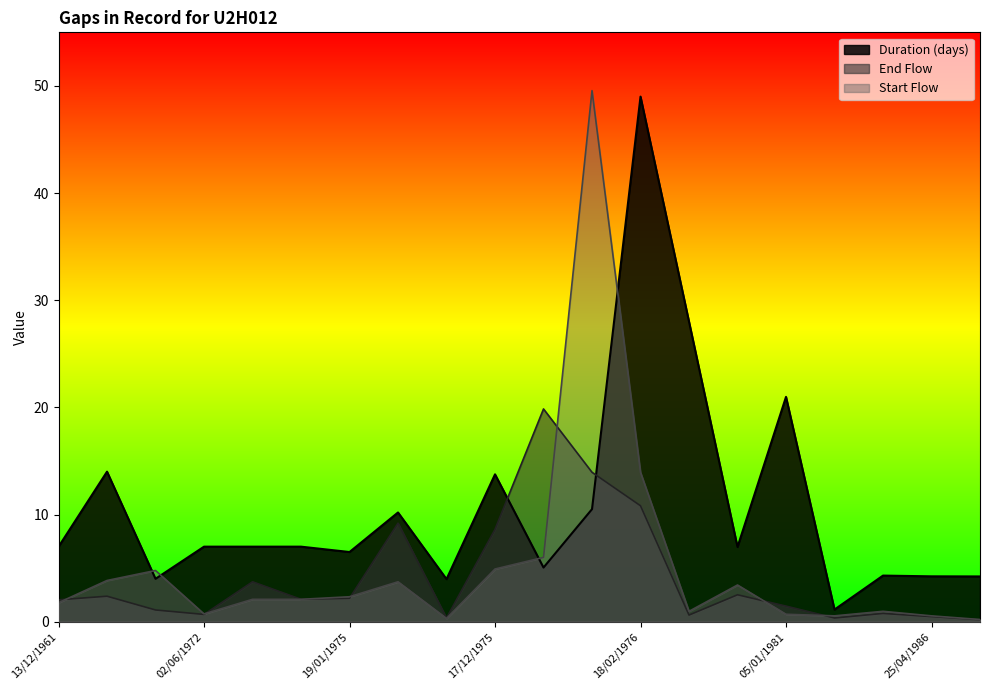

Read the Start Flow value at 25/04/1986.

0.5